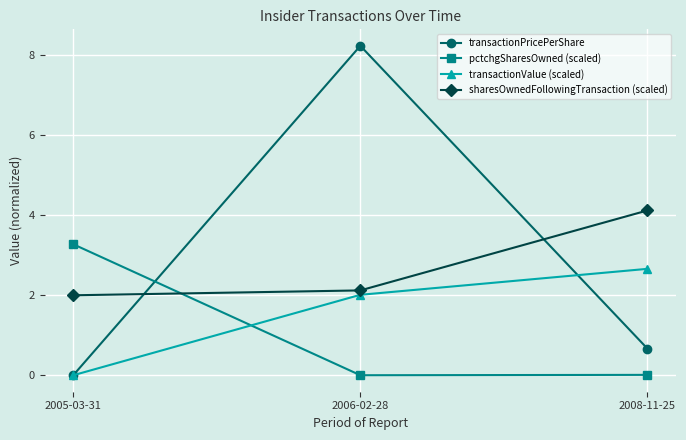

Where is sharesOwnedFollowingTransaction (scaled) nearest to the value 3?

2006-02-28